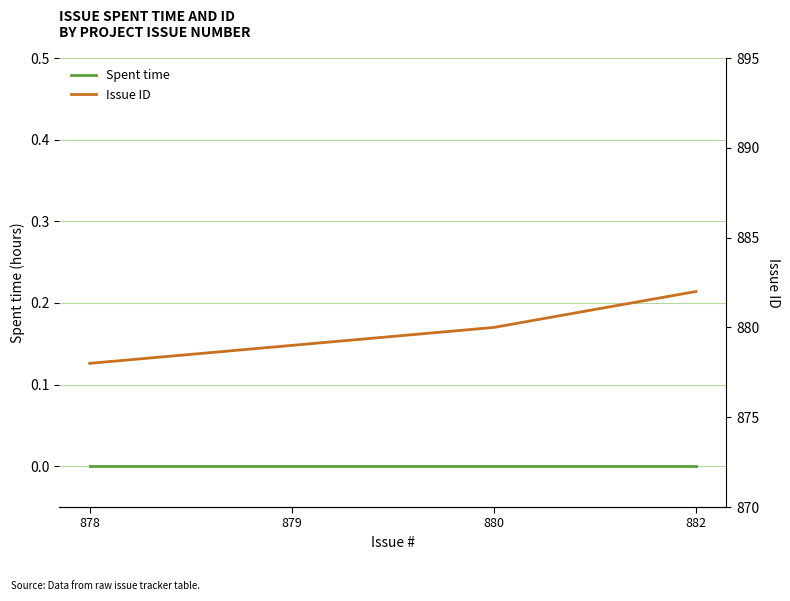

What is the greatest value displayed?

882